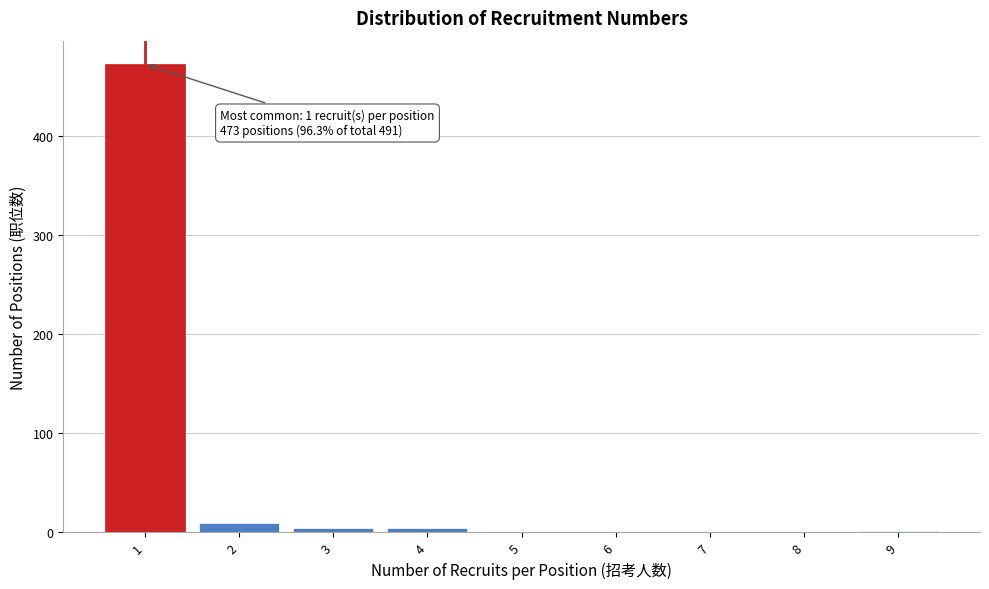

Which range on the x-axis has the tallest bar?

0.5 to 1.5